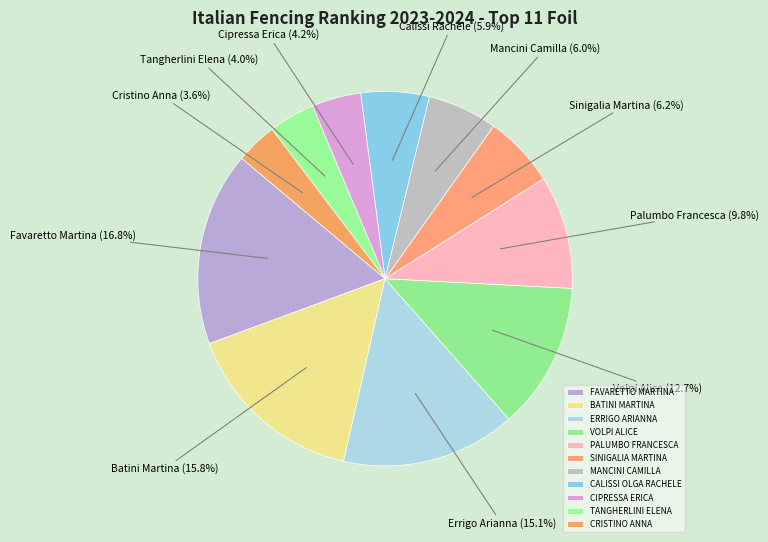

How many slices are in this pie chart?

11